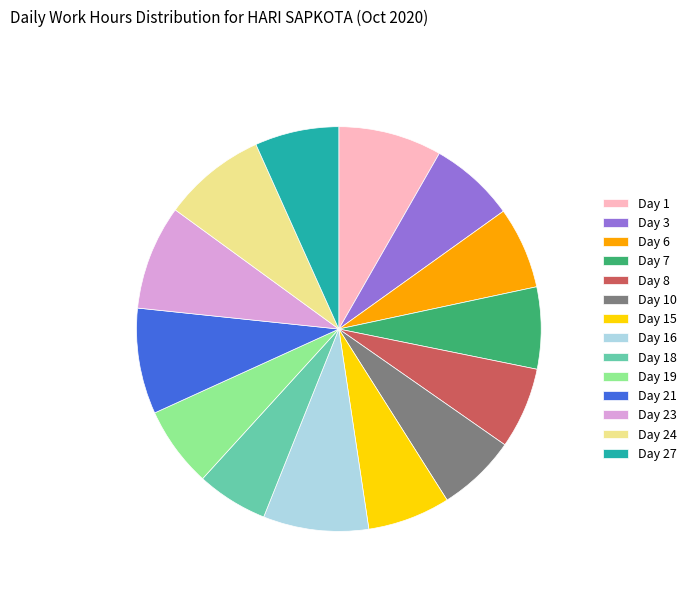

How many slices are in this pie chart?

14